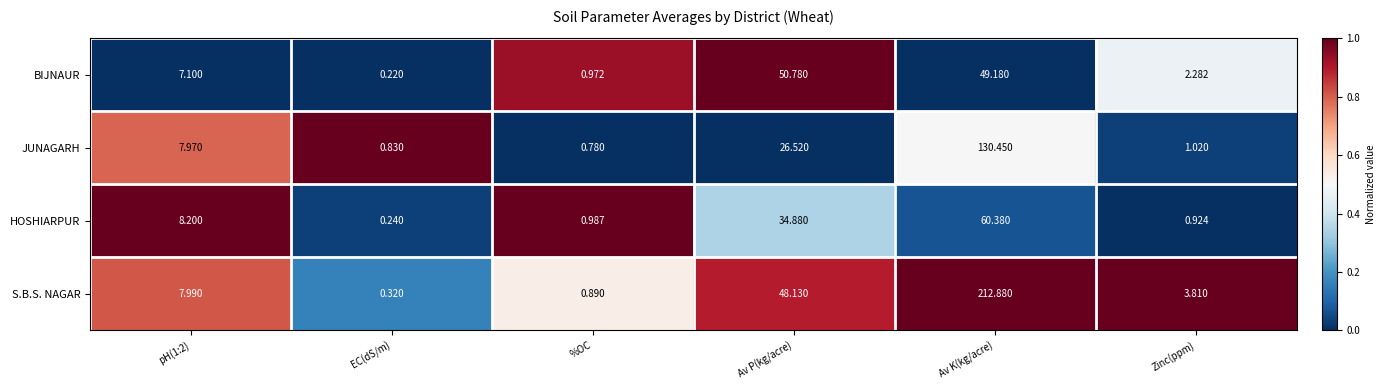

Which series has the widest spread of values?

S.B.S. NAGAR